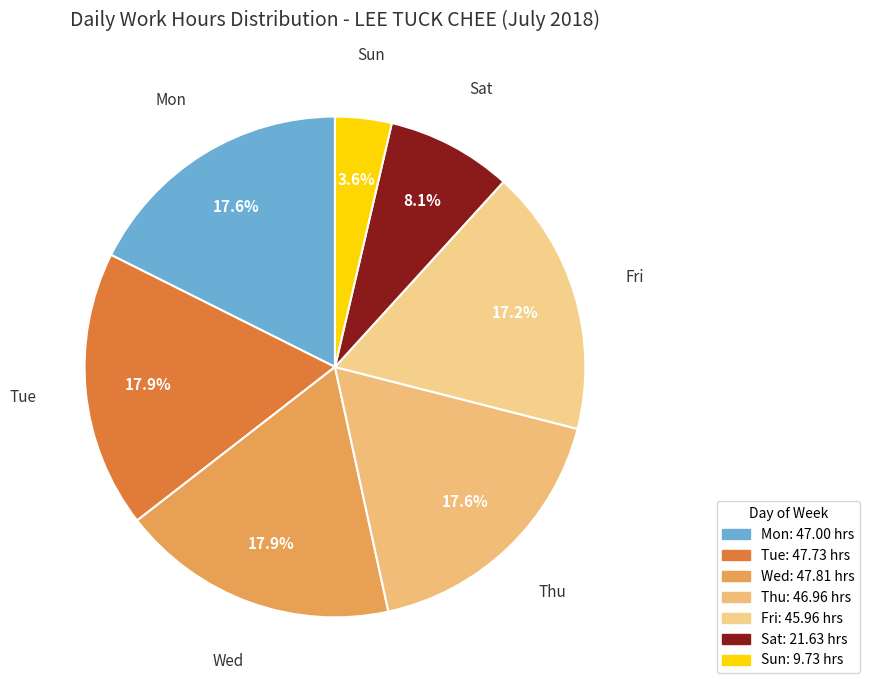

Count the number of slices in the pie.

7